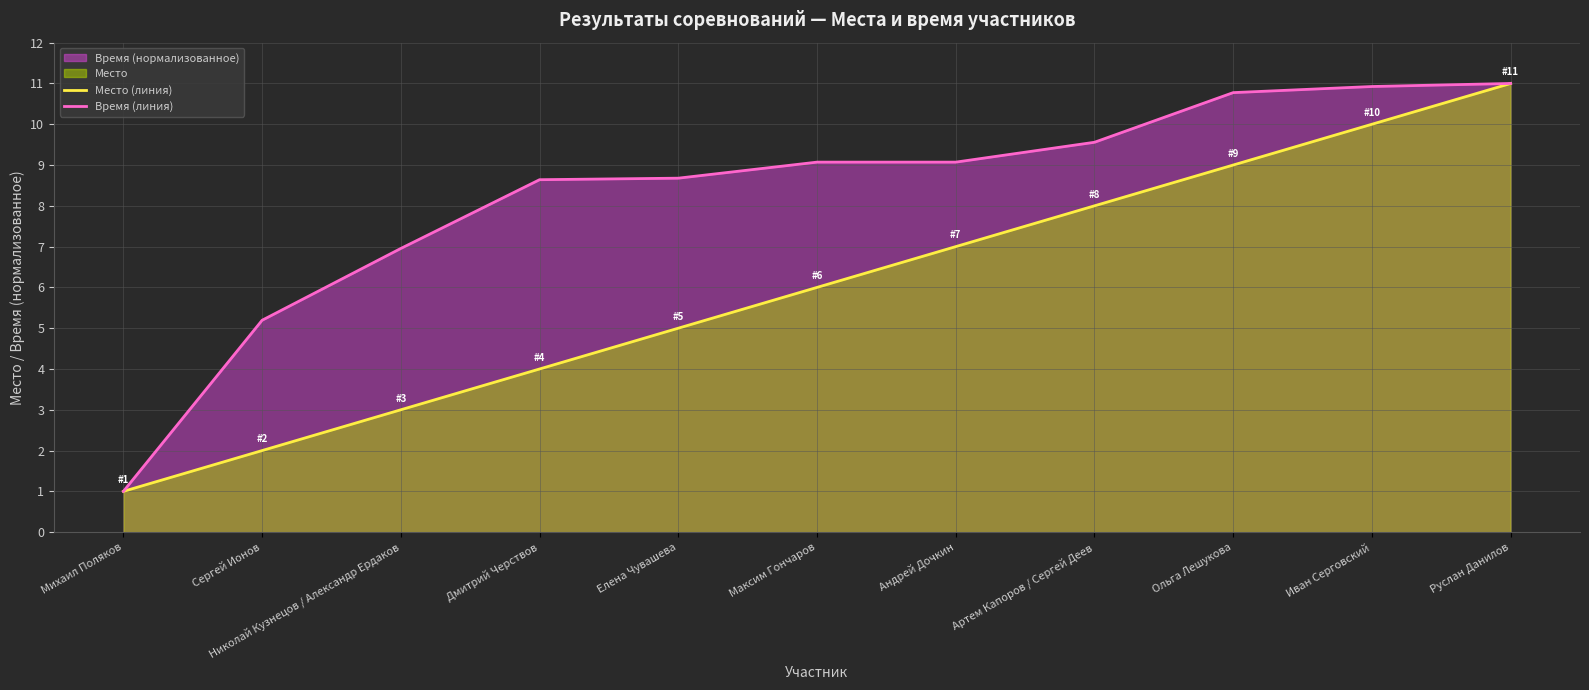

What is the sum of all Время (линия) values?

90.9